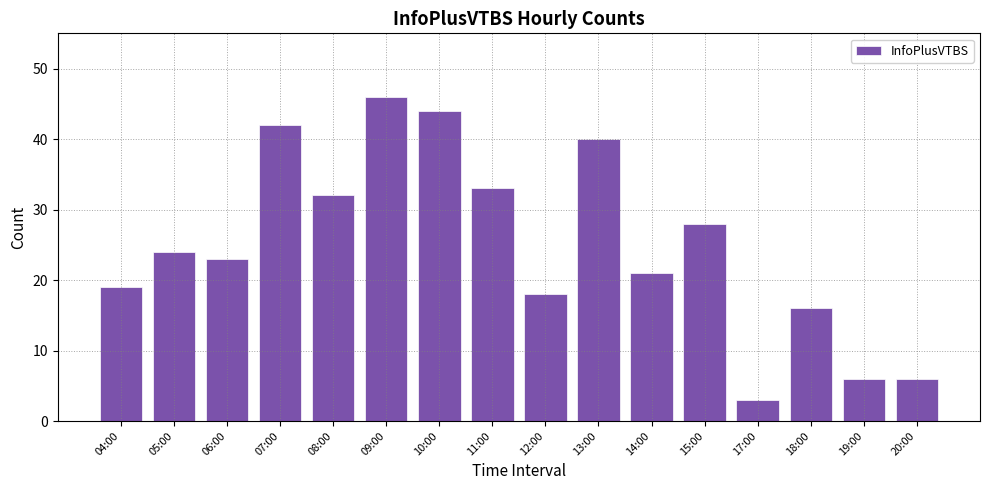

The chart shows a value of 44 at 10:00. True or false?

True